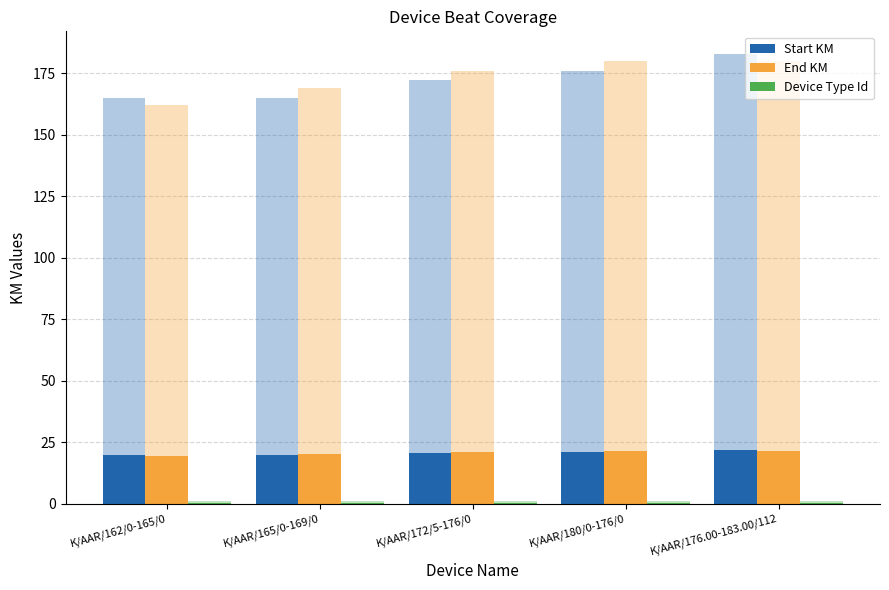

What is the difference between the maximum and minimum values in the End KM series?

2.2